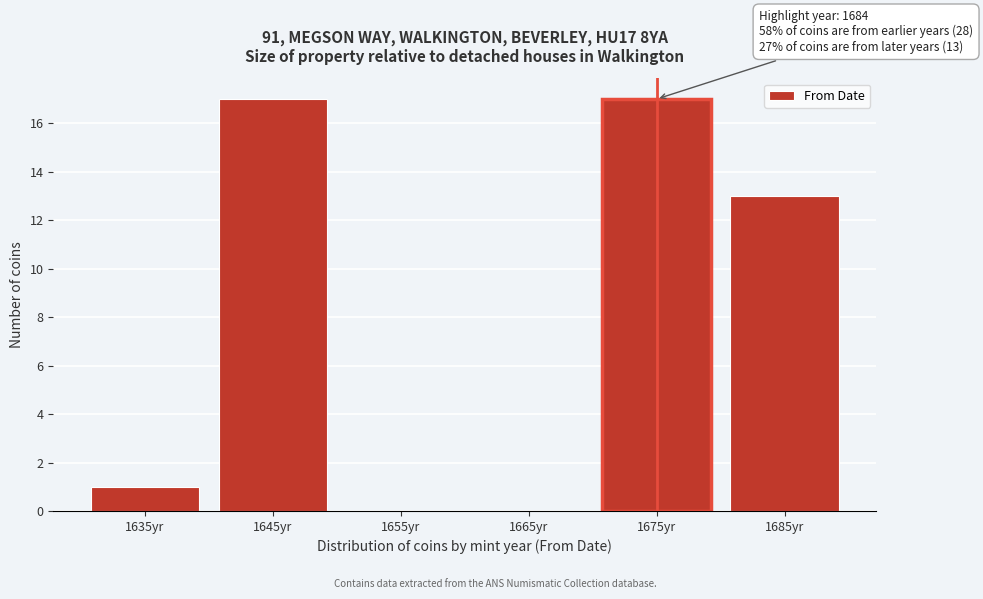

Reading left to right, what are all the values shown in this chart?

1635yr=1	1645yr=17	1655yr=0	1665yr=0	1675yr=17	1685yr=13